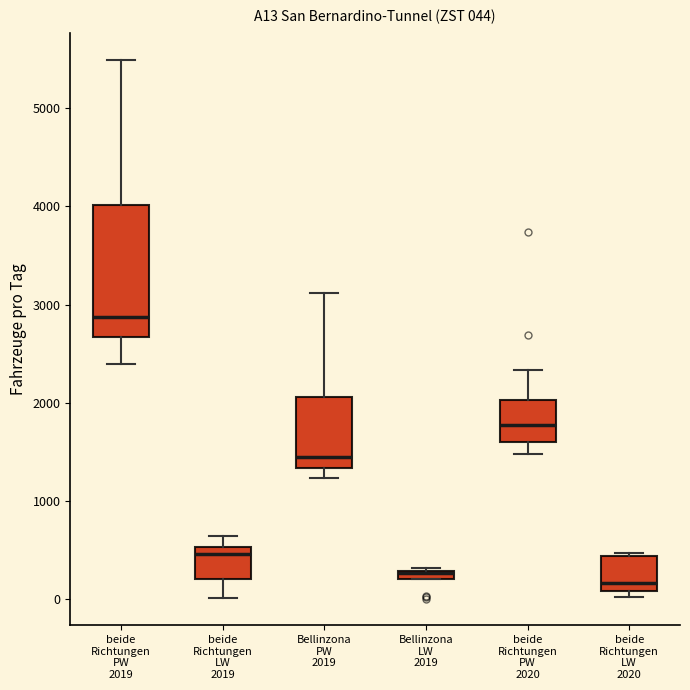

Comparing the boxes themselves (not the whiskers), which one is the tallest?

beide Richtungen PW 2019